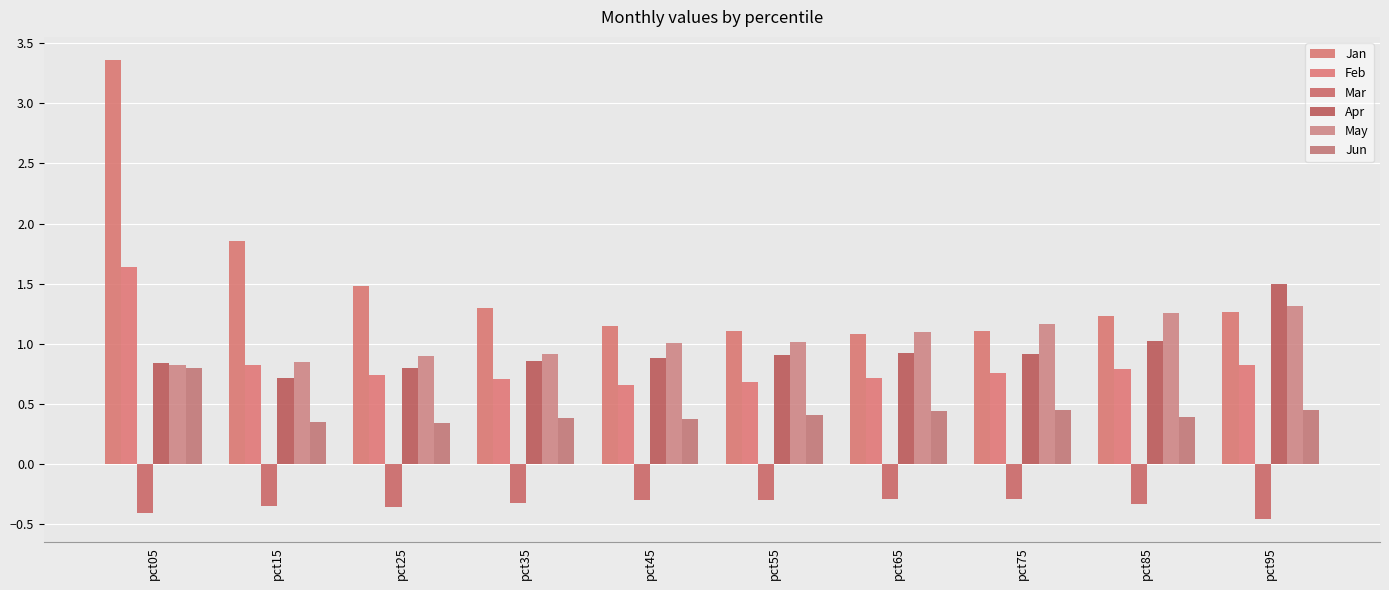

What is the greatest value displayed?

3.4